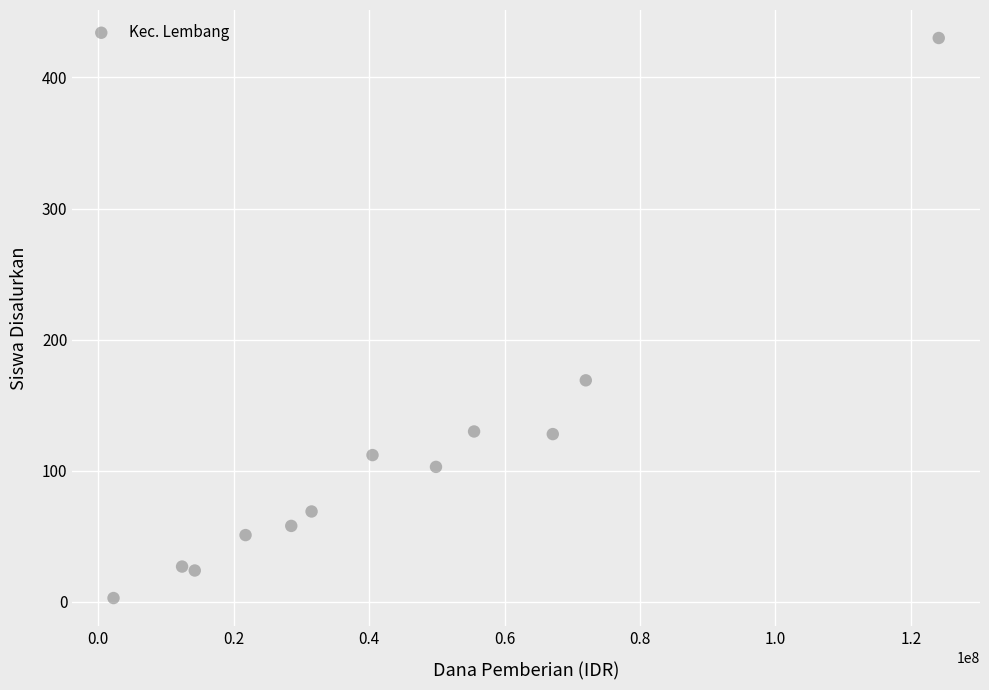

What is the average Y value?

109